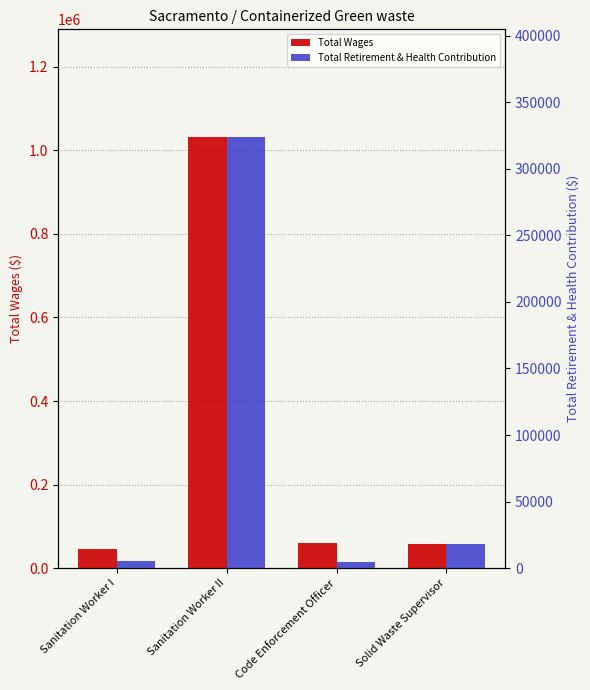

List the series in order of their peak value, lowest first.

Total Retirement & Health Contribution, Total Wages